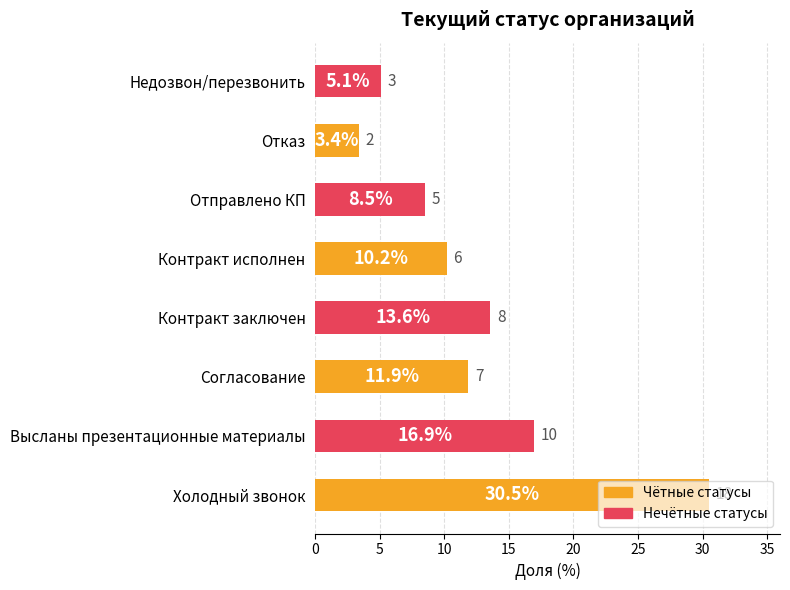

List the labels in order of value, smallest first.

Отказ, Недозвон/перезвонить, Отправлено КП, Контракт исполнен, Согласование, Контракт заключен, Высланы презентационные материалы, Холодный звонок